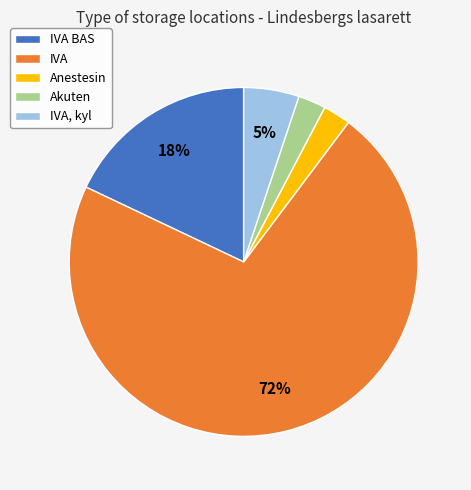

Which slice is the largest?

IVA